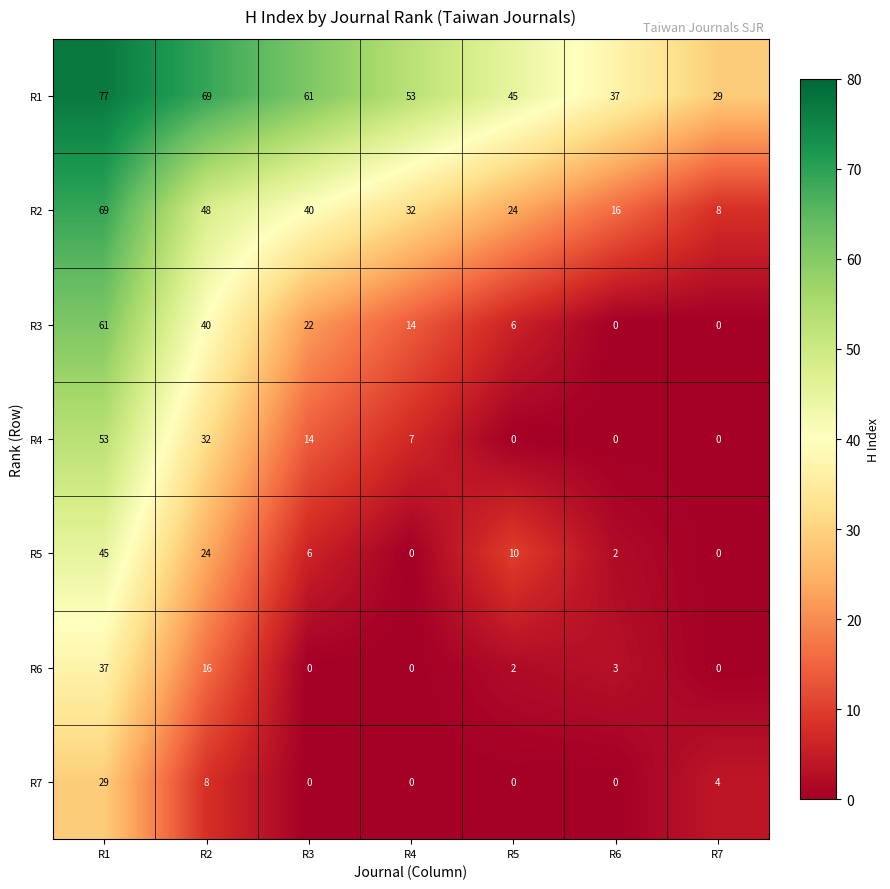

How many categories are shown in the chart?

7